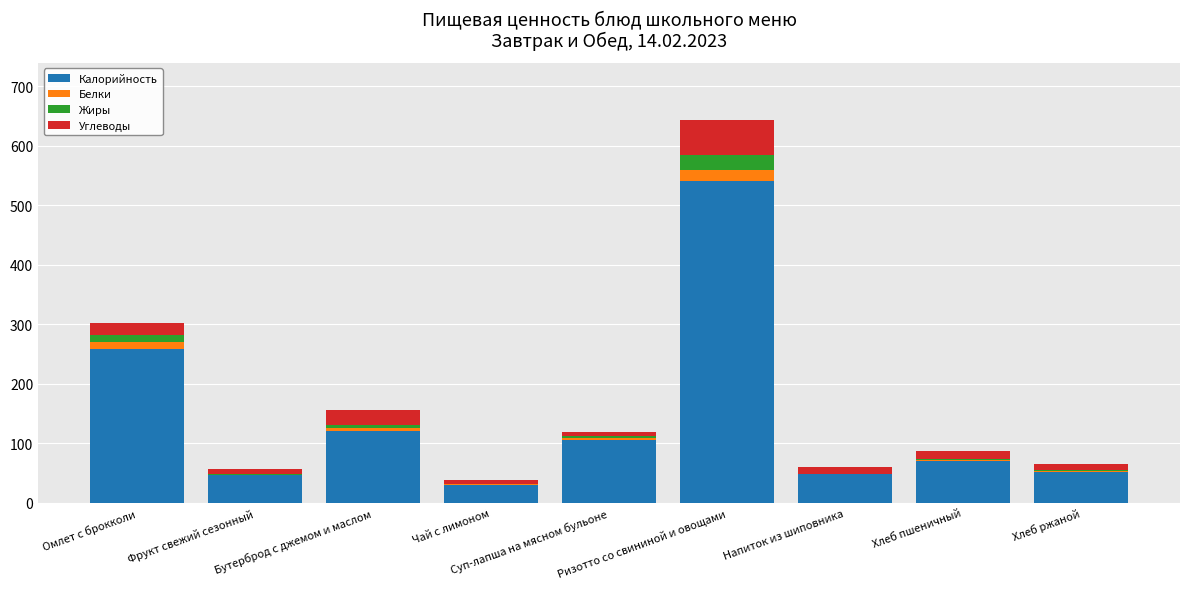

What is the maximum value for Калорийность?

540.3